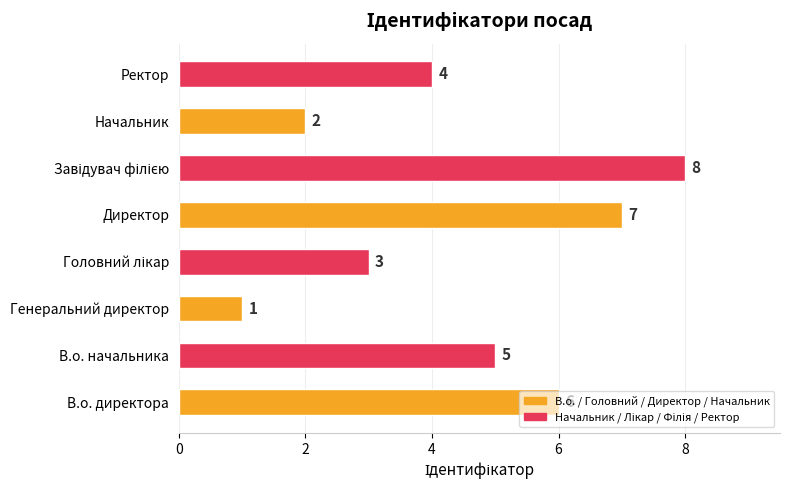

True or false: the data shows 2 at Начальник.

True